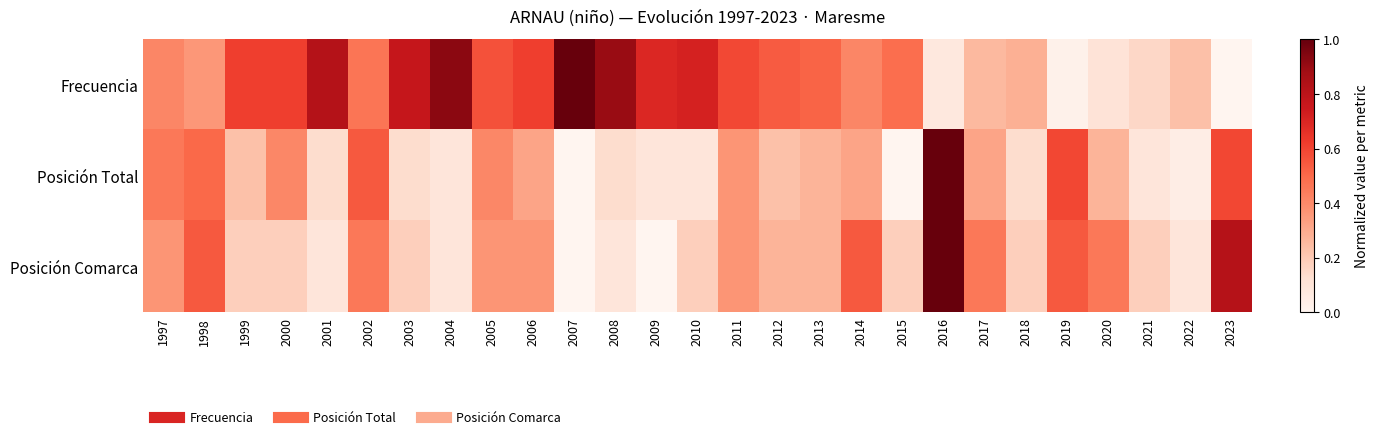

Reading right to left, transcribe all the data shown in this chart.

Frecuencia: 2023=0.0	2022=0.2	2021=0.2	2020=0.1	2019=0.0	2018=0.3	2017=0.3	2016=0.1	2015=0.5	2014=0.4	2013=0.5	2012=0.5	2011=0.6	2010=0.7	2009=0.7	2008=0.9	2007=1.0	2006=0.6	2005=0.6	2004=0.9	2003=0.8	2002=0.5	2001=0.8	2000=0.6	1999=0.6	1998=0.4	1997=0.4
Posición Total: 2023=0.6	2022=0.0	2021=0.1	2020=0.3	2019=0.6	2018=0.1	2017=0.3	2016=1.0	2015=0.0	2014=0.3	2013=0.3	2012=0.2	2011=0.4	2010=0.1	2009=0.1	2008=0.1	2007=0.0	2006=0.3	2005=0.4	2004=0.1	2003=0.1	2002=0.5	2001=0.1	2000=0.4	1999=0.2	1998=0.5	1997=0.5
Posición Comarca: 2023=0.8	2022=0.1	2021=0.2	2020=0.5	2019=0.5	2018=0.2	2017=0.5	2016=1.0	2015=0.2	2014=0.5	2013=0.3	2012=0.3	2011=0.4	2010=0.2	2009=0.0	2008=0.1	2007=0.0	2006=0.4	2005=0.4	2004=0.1	2003=0.2	2002=0.5	2001=0.1	2000=0.2	1999=0.2	1998=0.5	1997=0.4